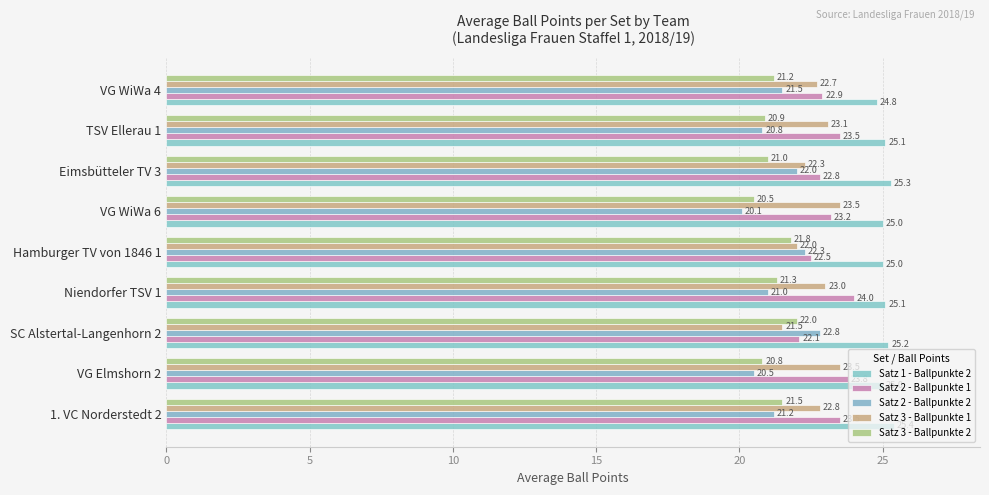

At which label does Satz 2 - Ballpunkte 1 reach its minimum?

SC Alstertal-Langenhorn 2